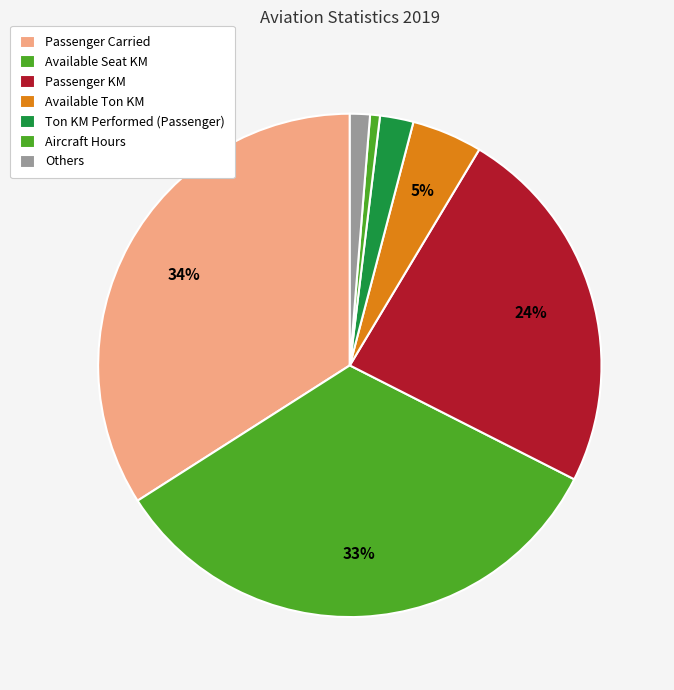

Count the number of slices in the pie.

7